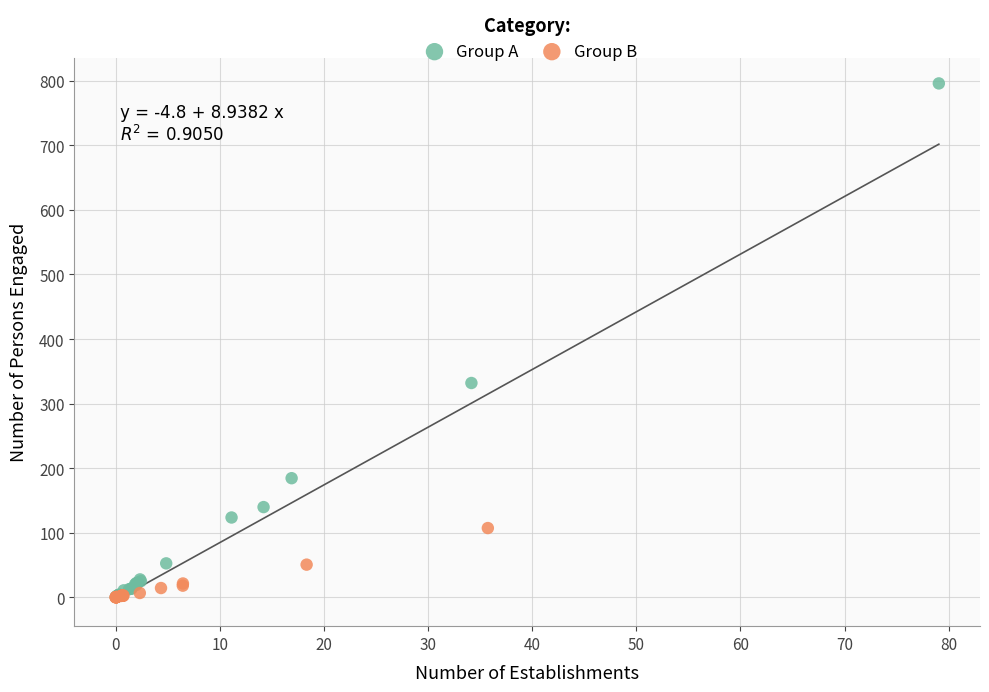

Which series reaches the maximum Y coordinate?

Group A